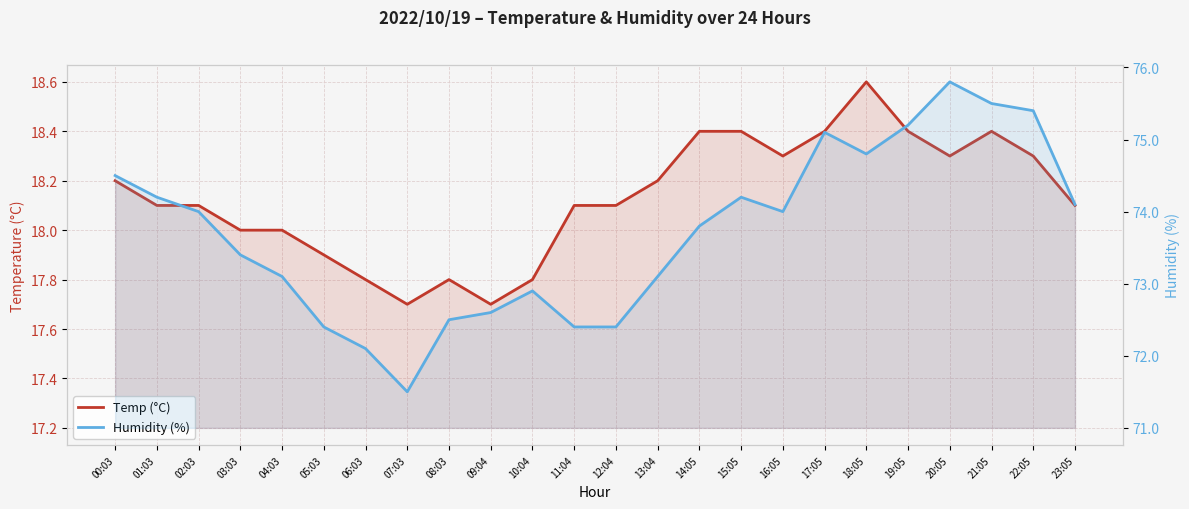

Rank the series by their maximum value, from lowest to highest.

Temp (°C), Humidity (%)